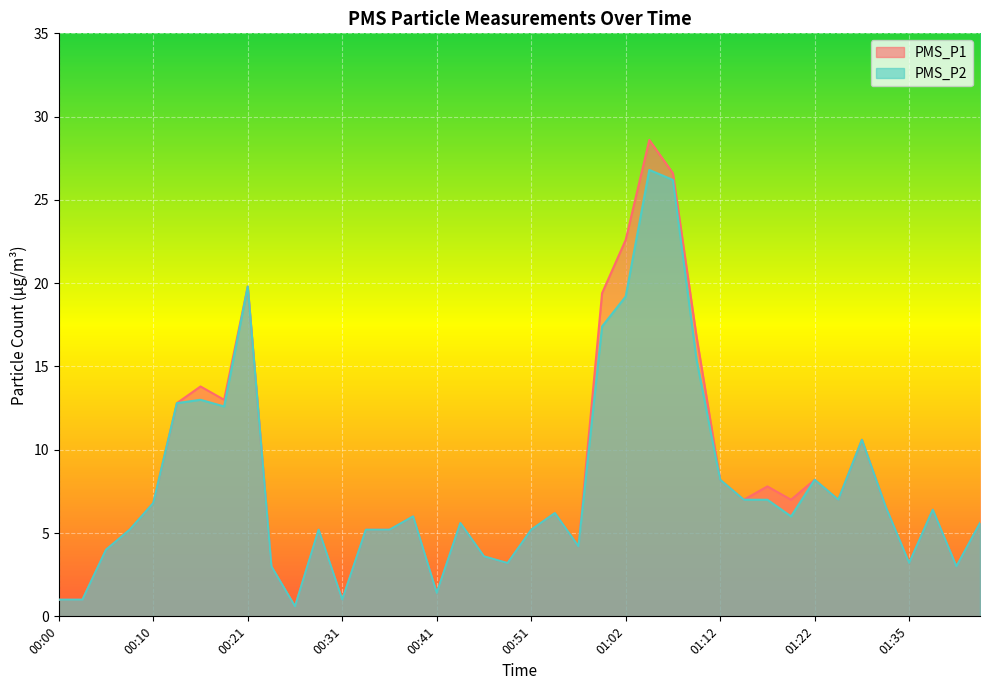

What are all the series names shown in the legend?

PMS_P1, PMS_P2